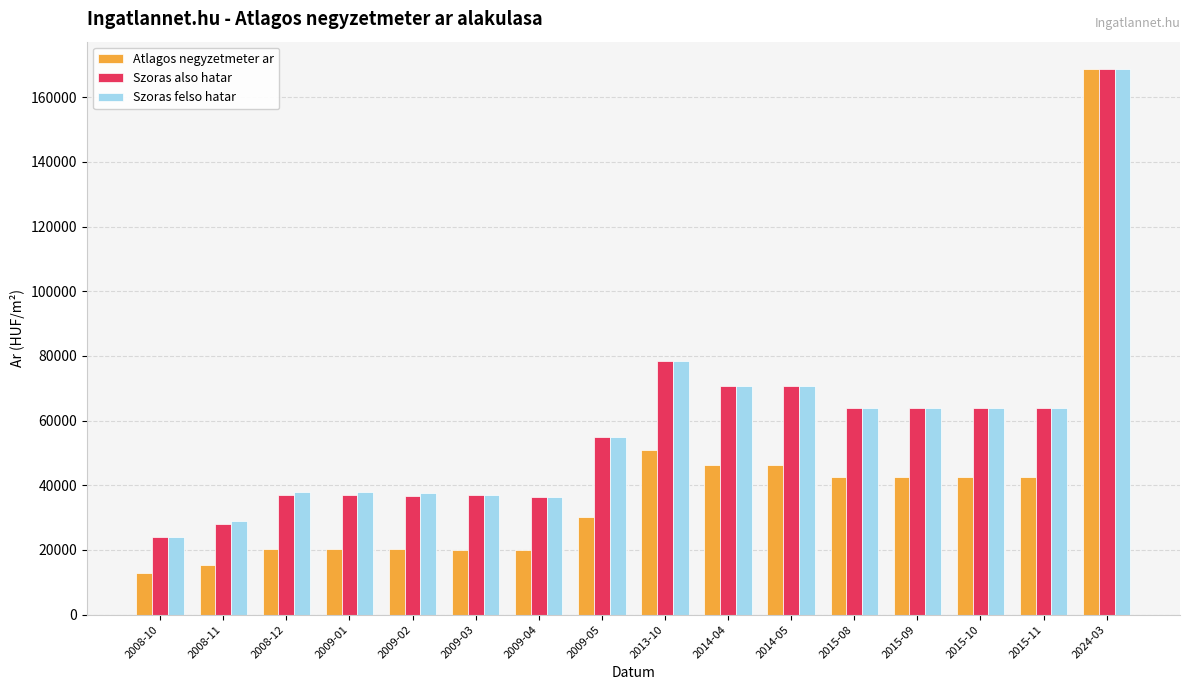

What is the label of the 8th bar from the left?

2009-05